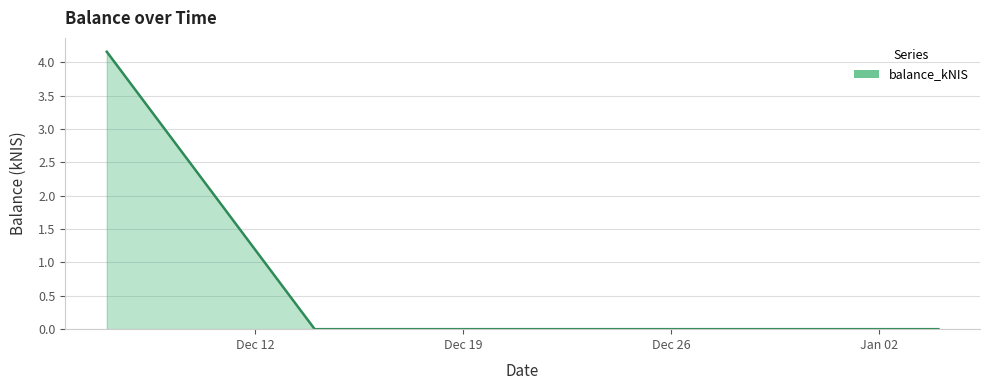

What is the greatest value displayed?

4.2